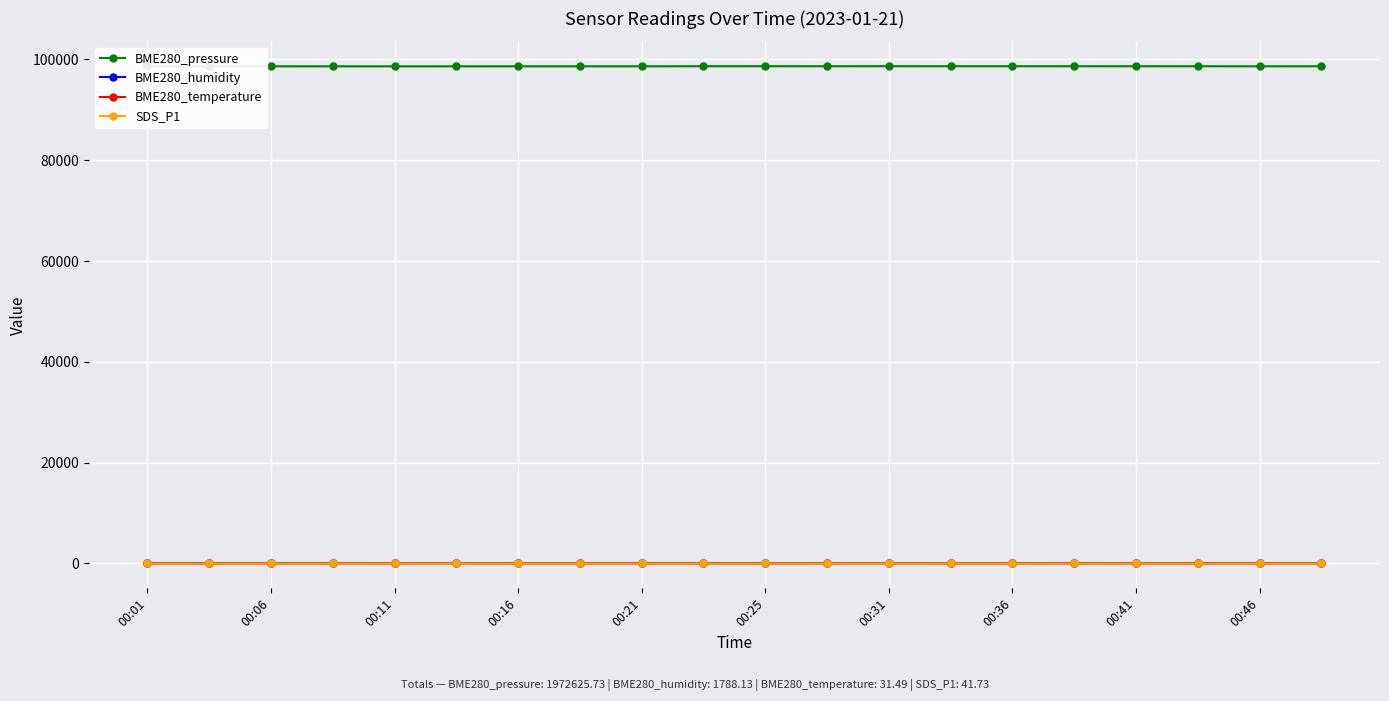

True or false: BME280_temperature and BME280_pressure intersect in this chart.

False